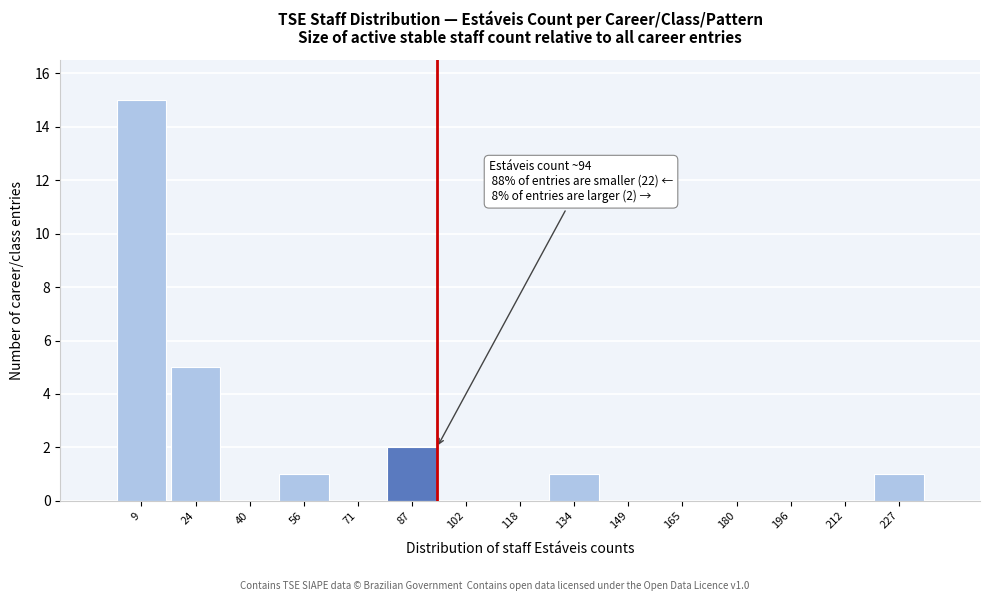

Which range on the x-axis has the tallest bar?

1.0 to 16.6